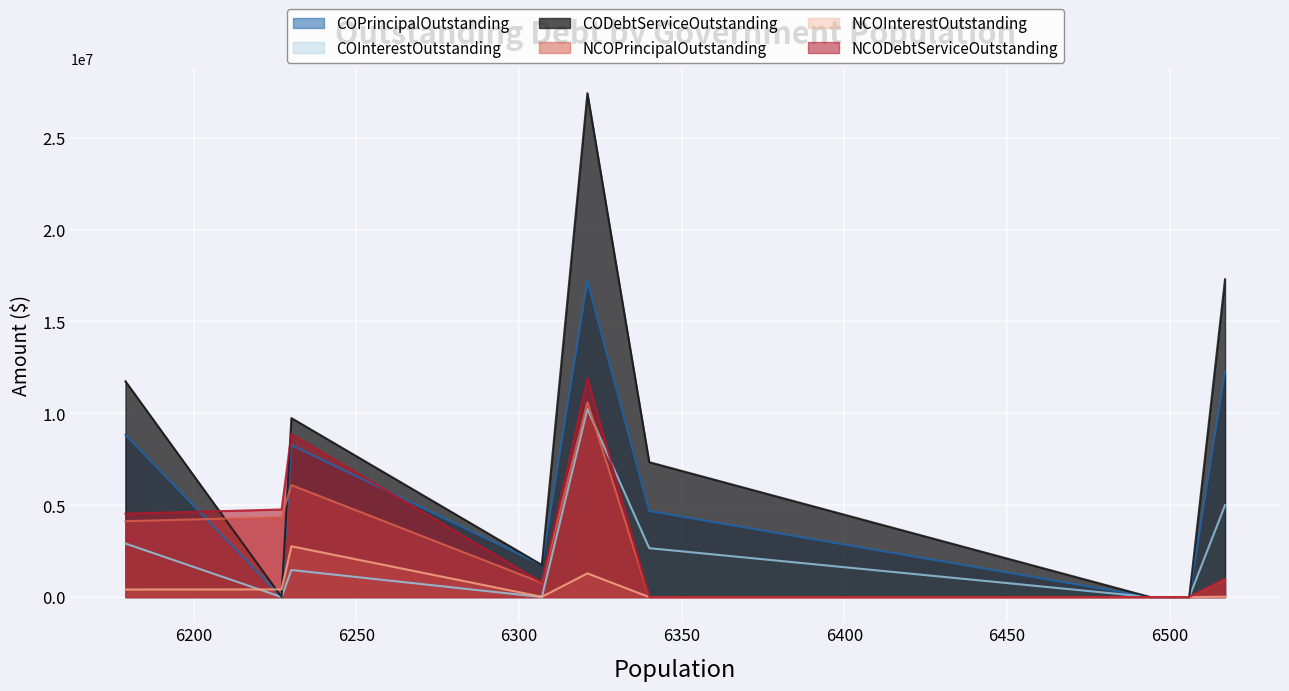

What is the highest value of the CODebtServiceOutstanding series?

27420397.8